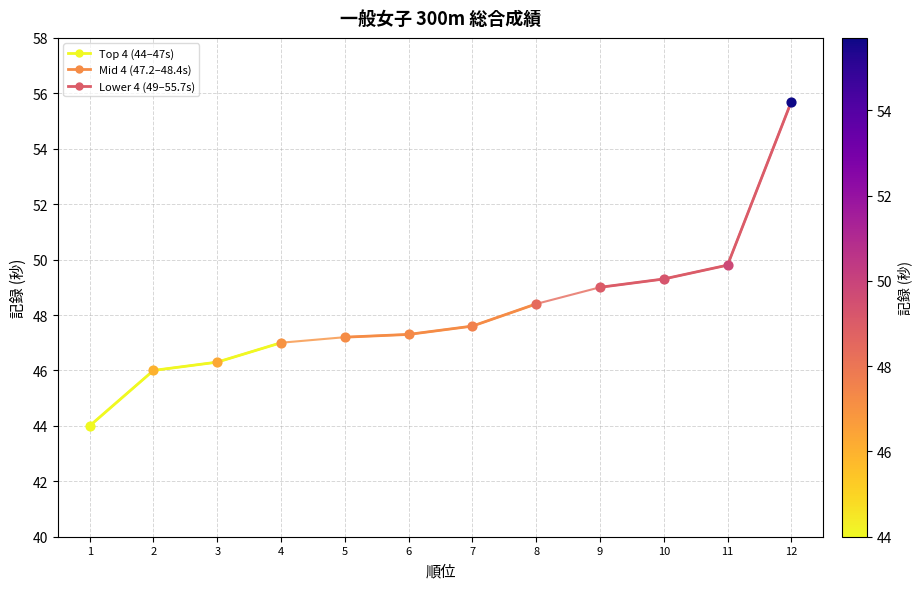

Which series has the largest total across all categories?

Lower 4 (49–55.7s)